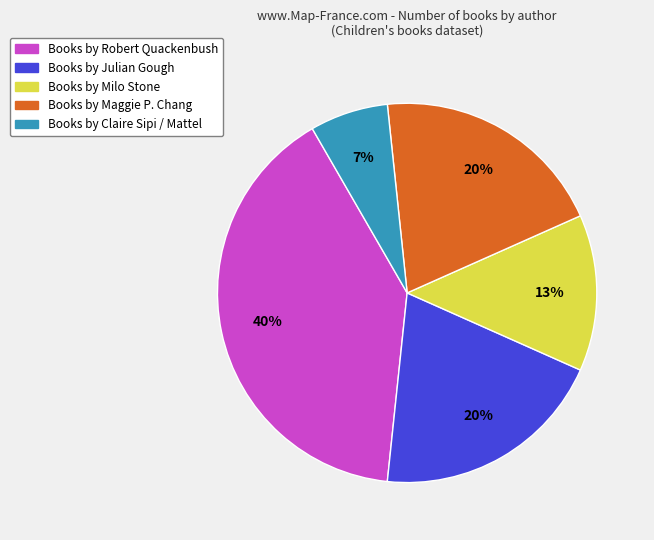

Is there a majority slice in this chart?

No